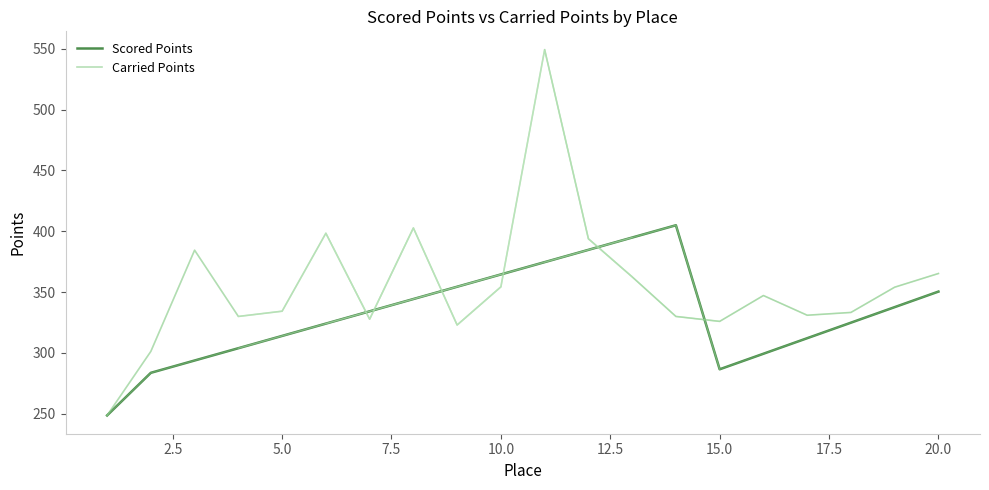

What is the lowest value of the Carried Points series?

248.7